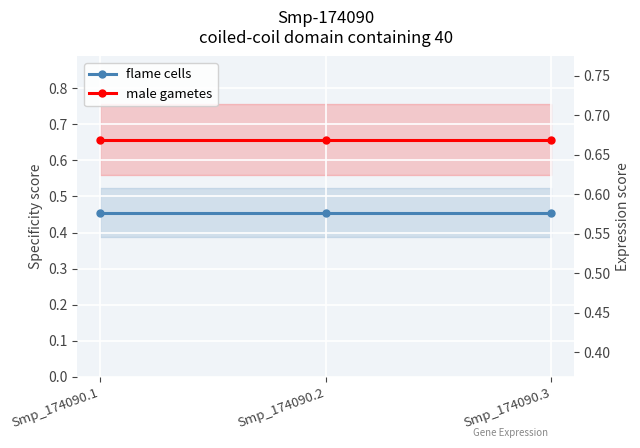

What is the sum of the male gametes values at Smp_174090.2 and Smp_174090.3?

1.3